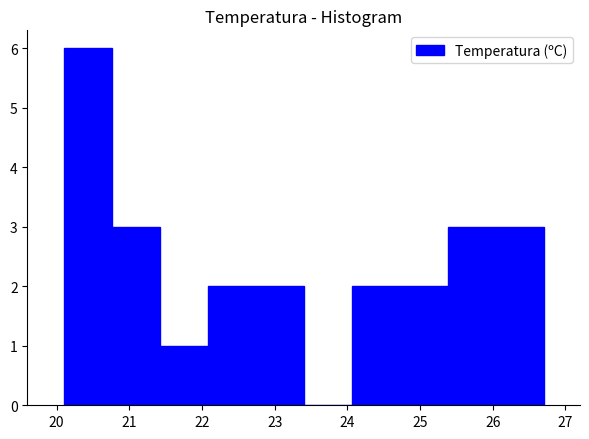

Reading left to right, list every bar in this chart as the range it spans on the x-axis followed by its height. Neither the bar edges nor the heights are printed on the chart, so give them approximately, as read against the axes.

20.10 to 20.76: 6
20.76 to 21.42: 3
21.42 to 22.08: 1
22.08 to 22.74: 2
22.74 to 23.40: 2
23.40 to 24.06: 0
24.06 to 24.72: 2
24.72 to 25.38: 2
25.38 to 26.04: 3
26.04 to 26.70: 3